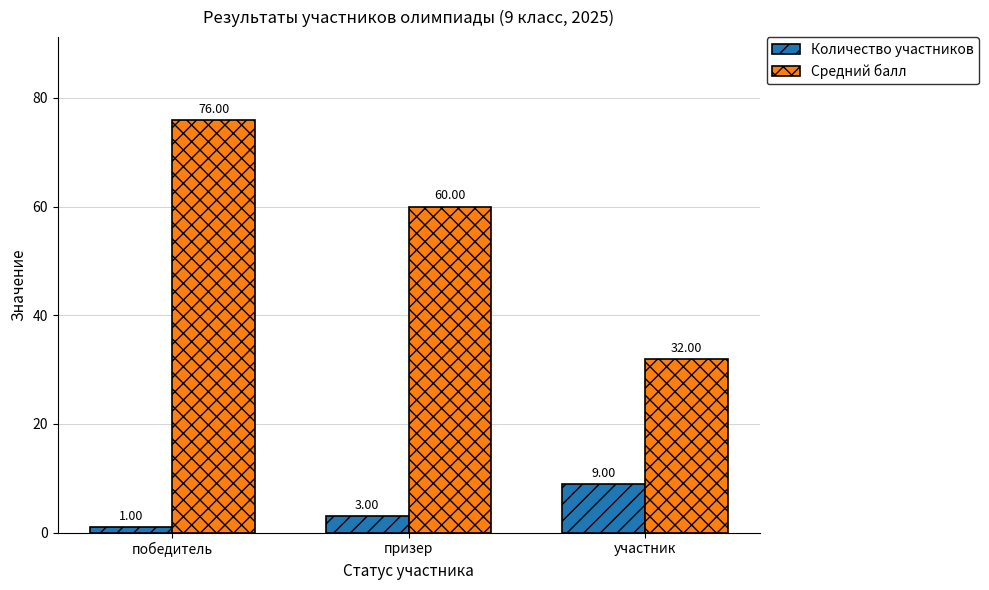

Is it true that Количество участников equals 4 at участник?

False